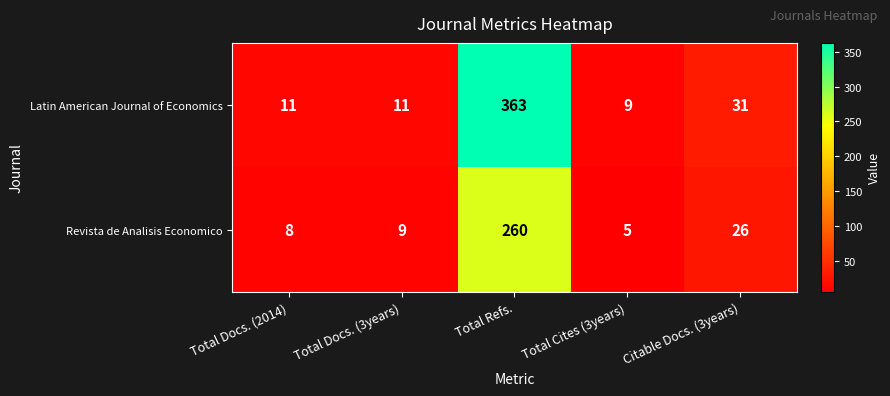

What is the smallest value displayed?

5